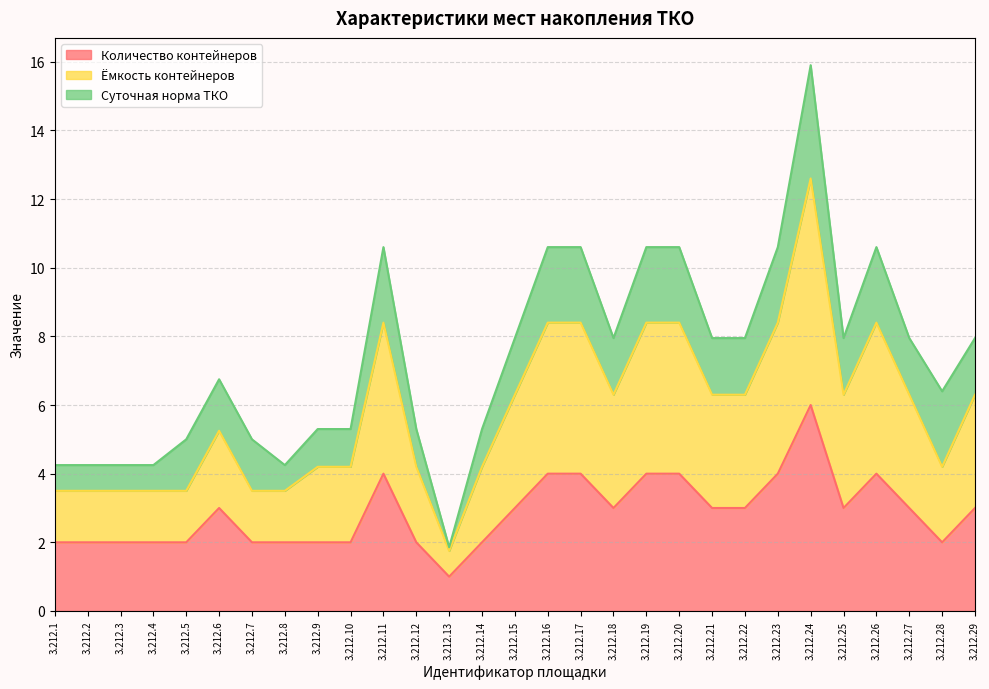

Rank the categories by Ёмкость контейнеров value from lowest to highest.

3.212.13, 3.212.1, 3.212.2, 3.212.3, 3.212.4, 3.212.5, 3.212.7, 3.212.8, 3.212.9, 3.212.10, 3.212.12, 3.212.14, 3.212.28, 3.212.6, 3.212.15, 3.212.18, 3.212.21, 3.212.22, 3.212.25, 3.212.27, 3.212.29, 3.212.11, 3.212.16, 3.212.17, 3.212.19, 3.212.20, 3.212.23, 3.212.26, 3.212.24